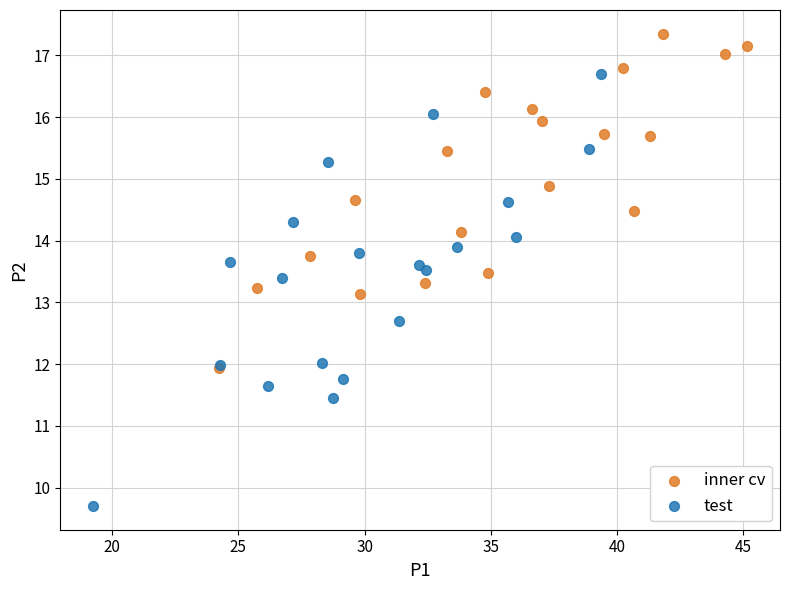

What are all the series names shown in the legend?

inner cv, test